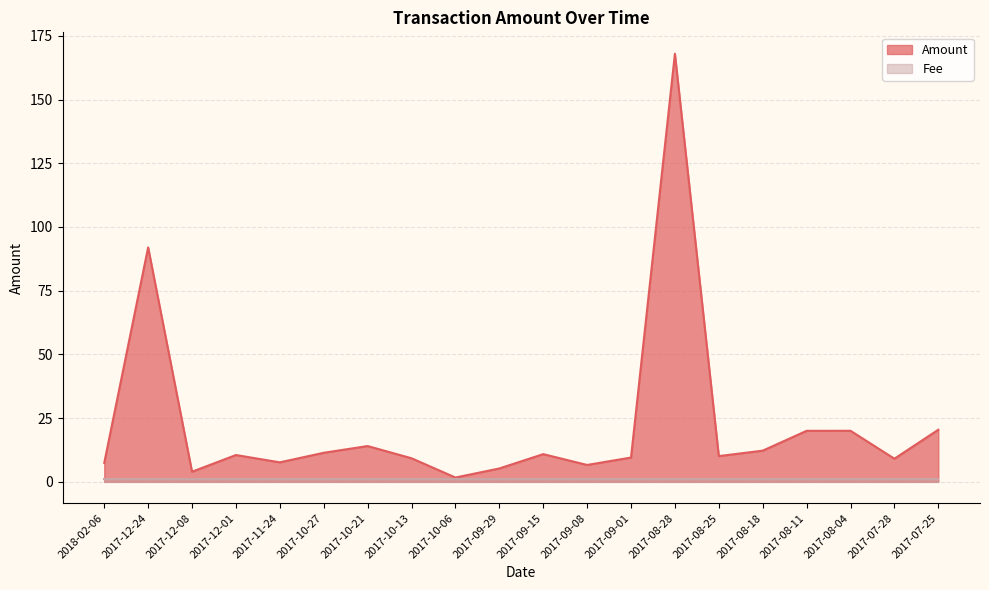

What is the difference between the values at 2017-07-25 and 2017-10-27?

9.0